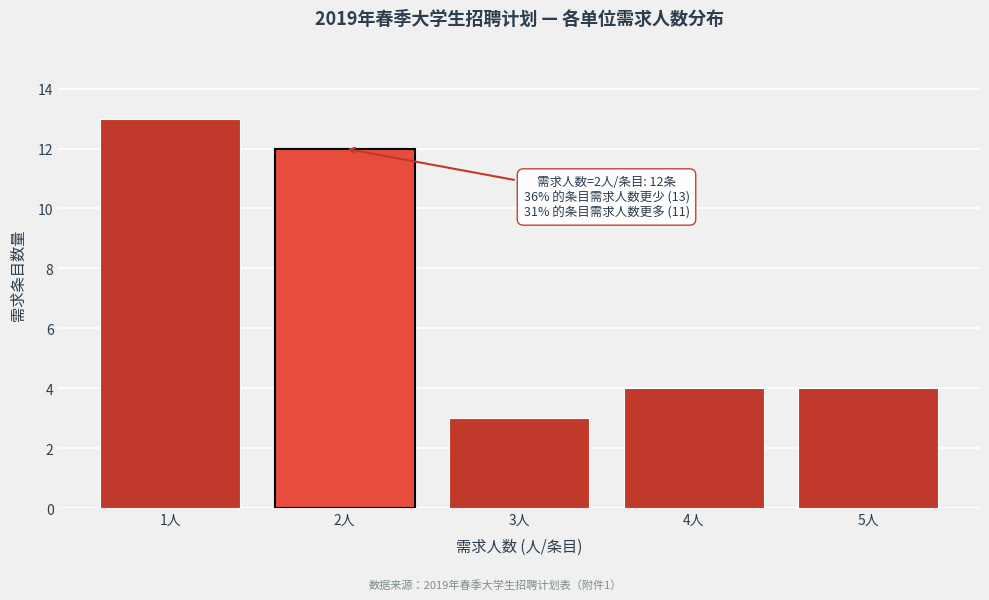

Reading left to right, transcribe all the data shown in this chart.

13	12	3	4	4